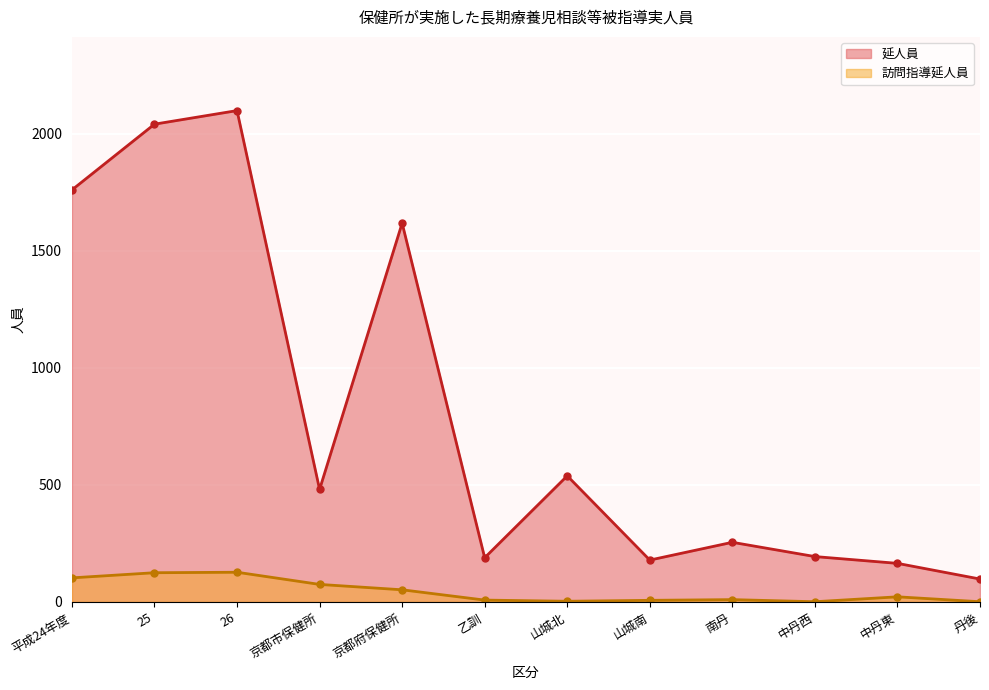

Reading right to left, transcribe all the data shown in this chart.

延人員: 丹後=98	中丹東=165	中丹西=194	南丹=255	山城南=179	山城北=539	乙訓=189	京都府保健所=1619	京都市保健所=481	26=2100	25=2042	平成24年度=1761
訪問指導延人員: 丹後=1	中丹東=22	中丹西=1	南丹=10	山城南=7	山城北=3	乙訓=8	京都府保健所=52	京都市保健所=75	26=127	25=125	平成24年度=103